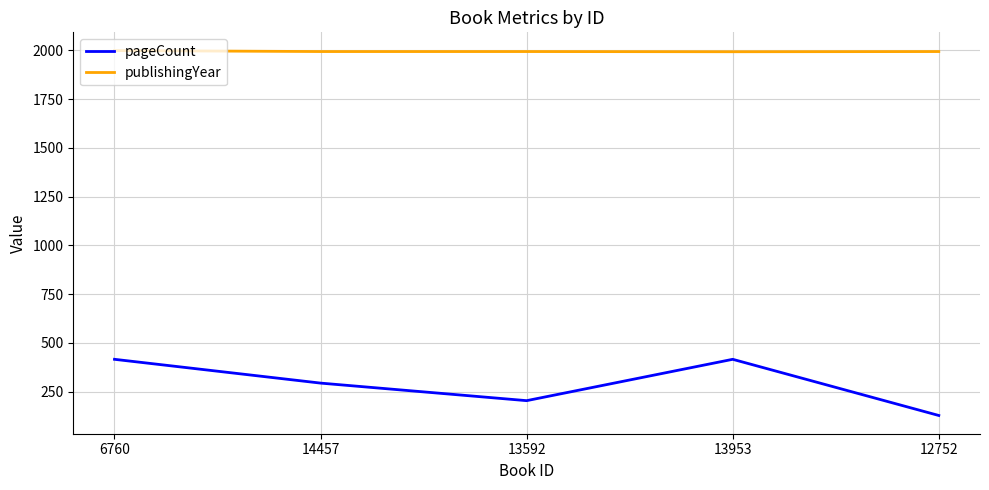

What are all the series names shown in the legend?

pageCount, publishingYear